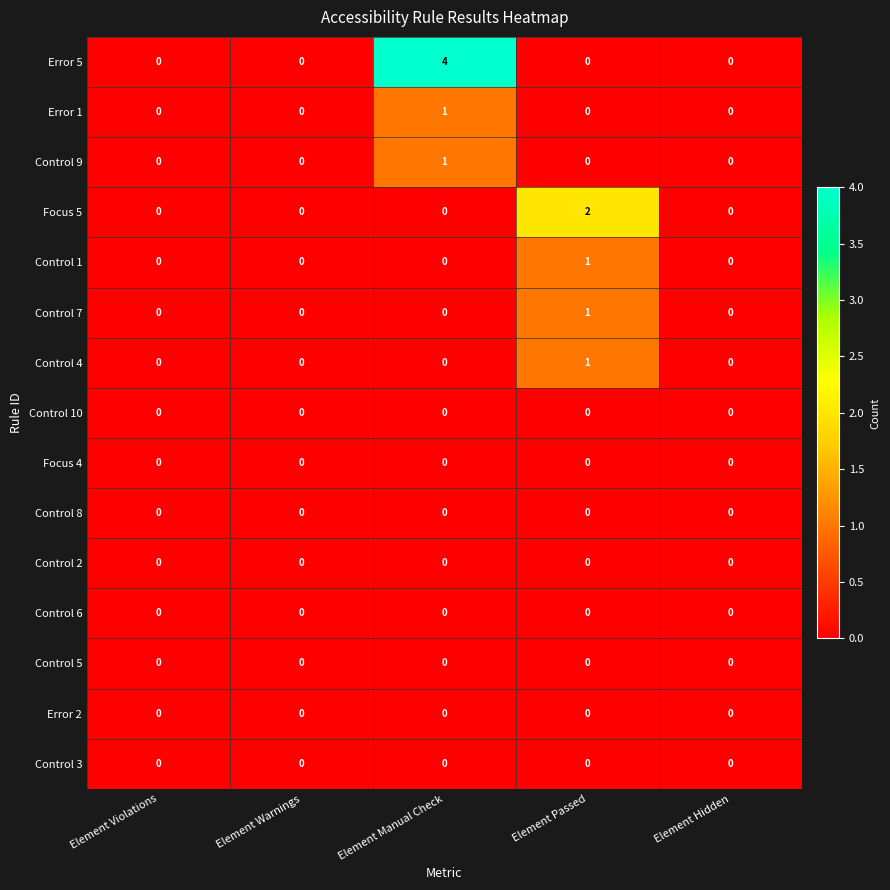

Is it true that Control 2 equals 0 at Element Manual Check?

True